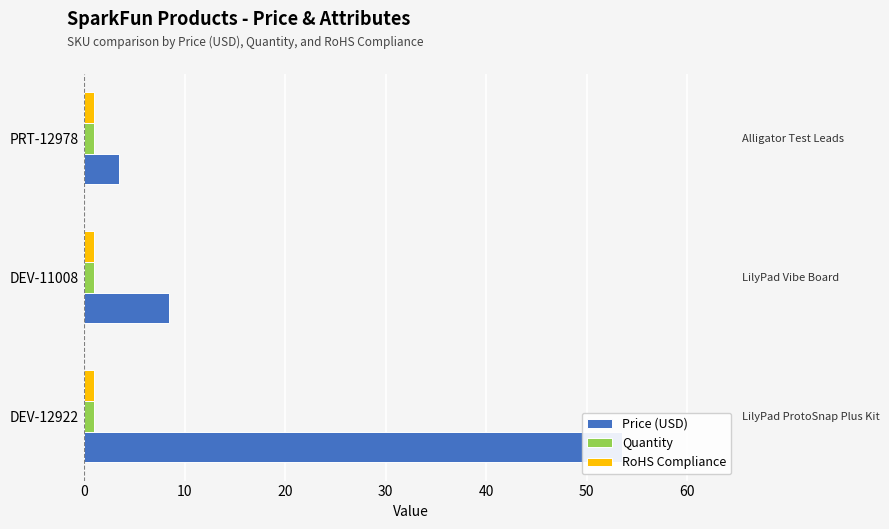

Does the chart contain stacked bars?

No